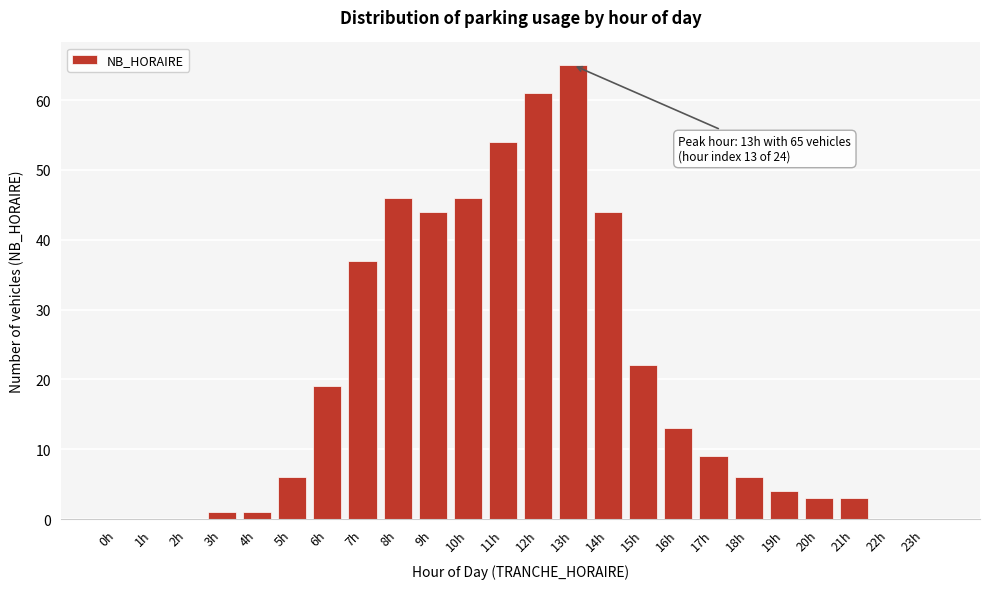

Reading left to right, list all the values displayed in this chart.

0h=0	1h=0	2h=0	3h=1	4h=1	5h=6	6h=19	7h=37	8h=46	9h=44	10h=46	11h=54	12h=61	13h=65	14h=44	15h=22	16h=13	17h=9	18h=6	19h=4	20h=3	21h=3	22h=0	23h=0